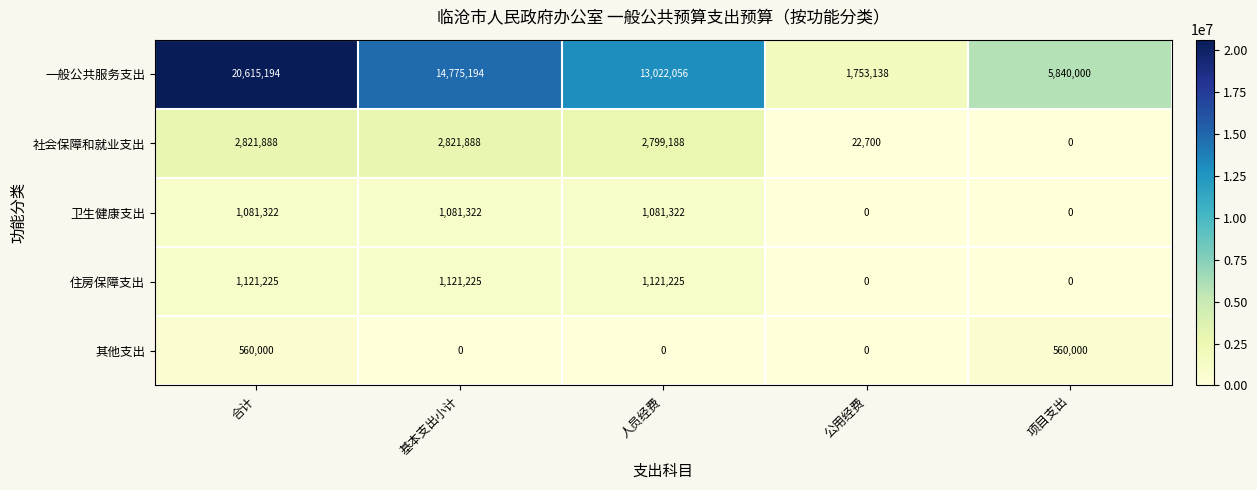

What is the greatest value displayed?

20615194